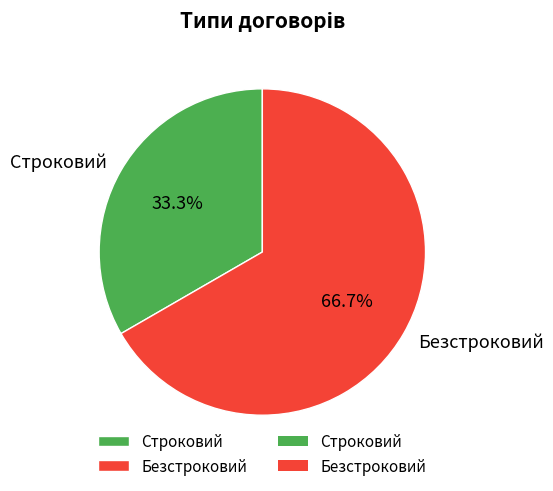

Does Строковий account for over 50% of the chart?

No